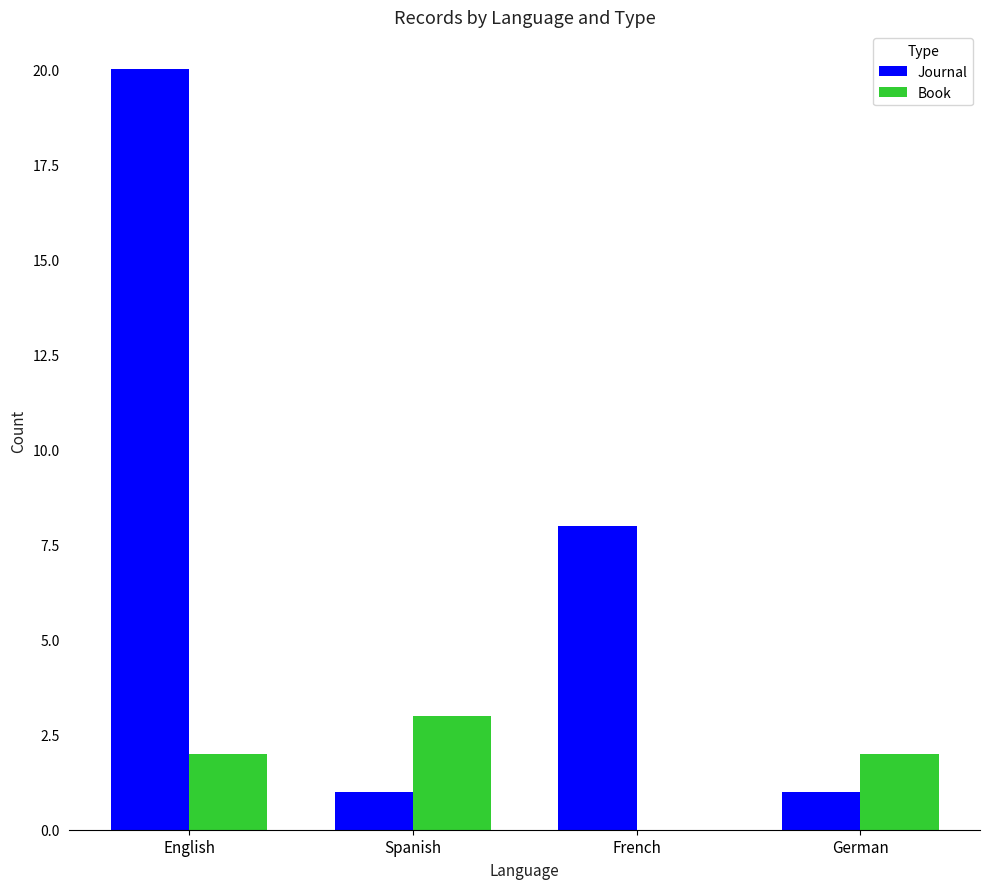

At which category is the sum across all series the highest?

English